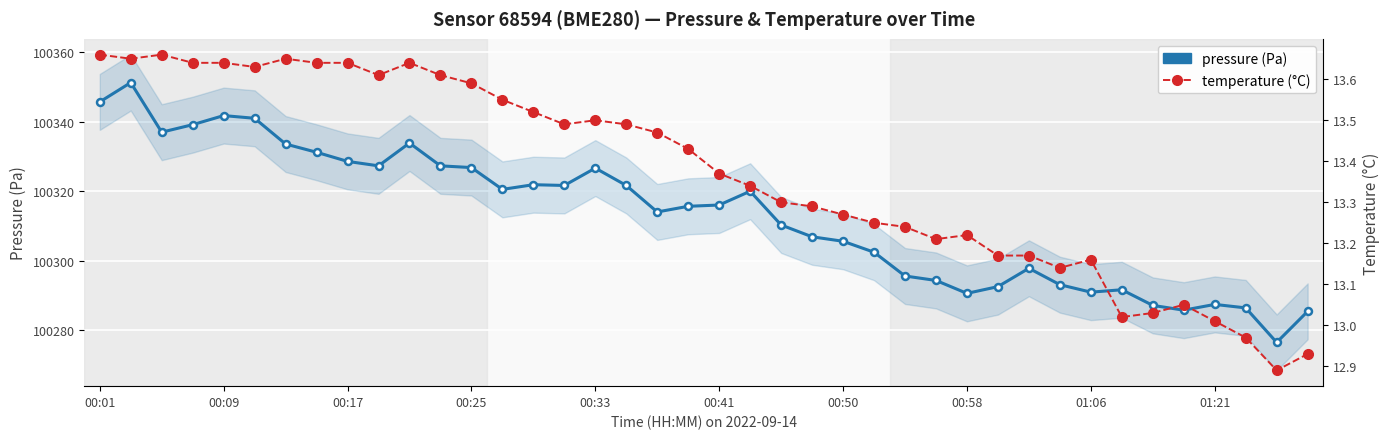

Reading right to left, extract all data points from this chart.

pressure: 100285.4	100276.5	100286.4	100287.4	100285.8	100287.1	100291.6	100290.9	100293.1	100297.8	100292.5	100290.6	100294.3	100295.6	100302.4	100305.6	100306.9	100310.3	100320.0	100316.0	100315.7	100314.0	100321.7	100326.7	100321.7	100321.9	100320.5	100326.8	100327.3	100333.9	100327.3	100328.6	100331.2	100333.6	100341.0	100341.8	100339.2	100337.0	100351.3	100345.7
temperature: 12.9	12.9	13.0	13.0	13.1	13.0	13.0	13.2	13.1	13.2	13.2	13.2	13.2	13.2	13.2	13.3	13.3	13.3	13.3	13.4	13.4	13.5	13.5	13.5	13.5	13.5	13.6	13.6	13.6	13.6	13.6	13.6	13.6	13.7	13.6	13.6	13.6	13.7	13.7	13.7